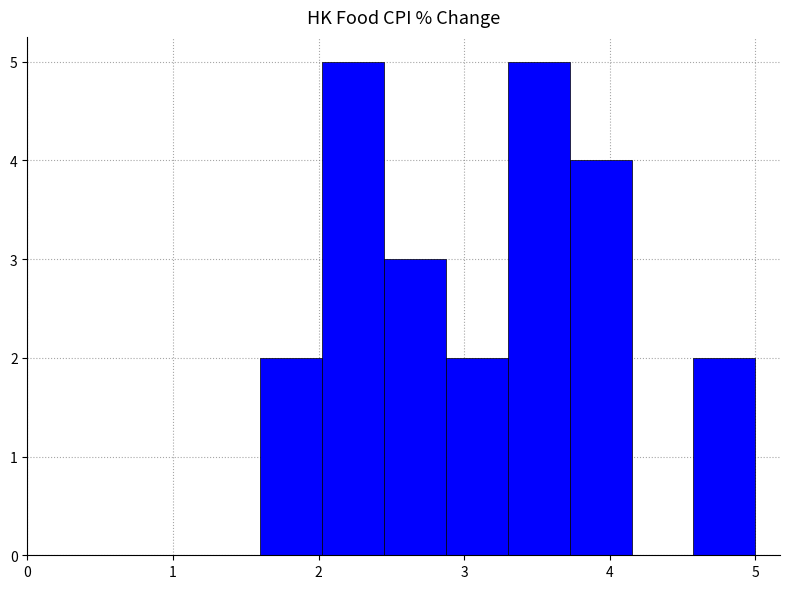

Reading left to right, list every bar in this chart as the range it spans on the x-axis followed by its height. Neither the bar edges nor the heights are printed on the chart, so give them approximately, as read against the axes.

1.6 to 2.0: 2
2.0 to 2.5: 5
2.5 to 2.9: 3
2.9 to 3.3: 2
3.3 to 3.7: 5
3.7 to 4.2: 4
4.2 to 4.6: 0
4.6 to 5.0: 2